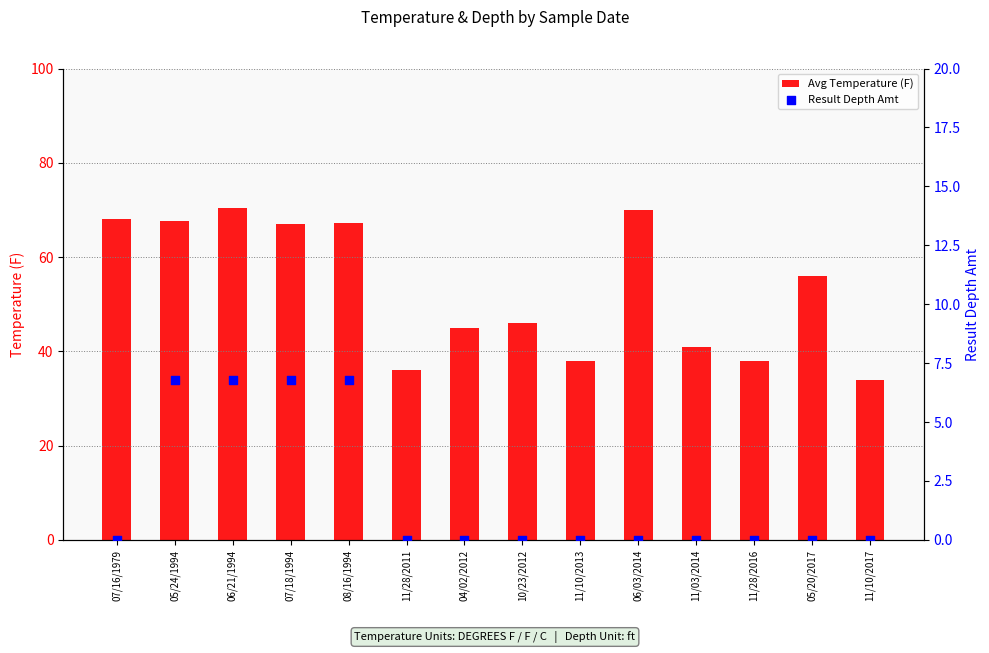

Is the value of Result Depth Amt at 11/10/2013 greater than the value of Avg Temperature (F) at 06/03/2014?

No